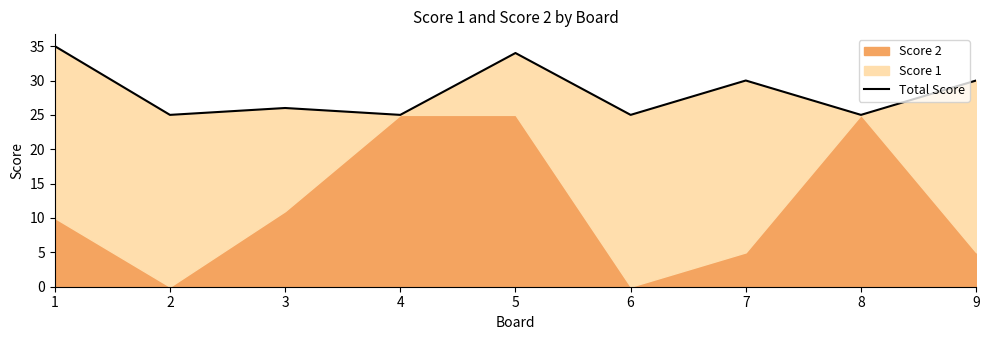

What is the smallest value displayed?

25